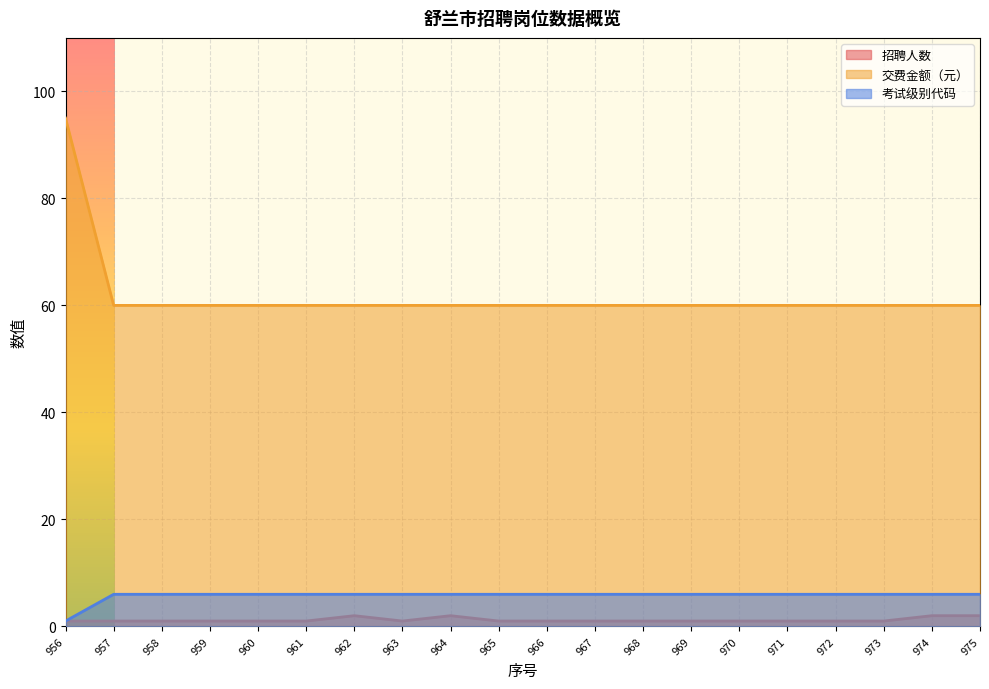

The 交费金额（元） series shows 87 at 957. True or false?

False